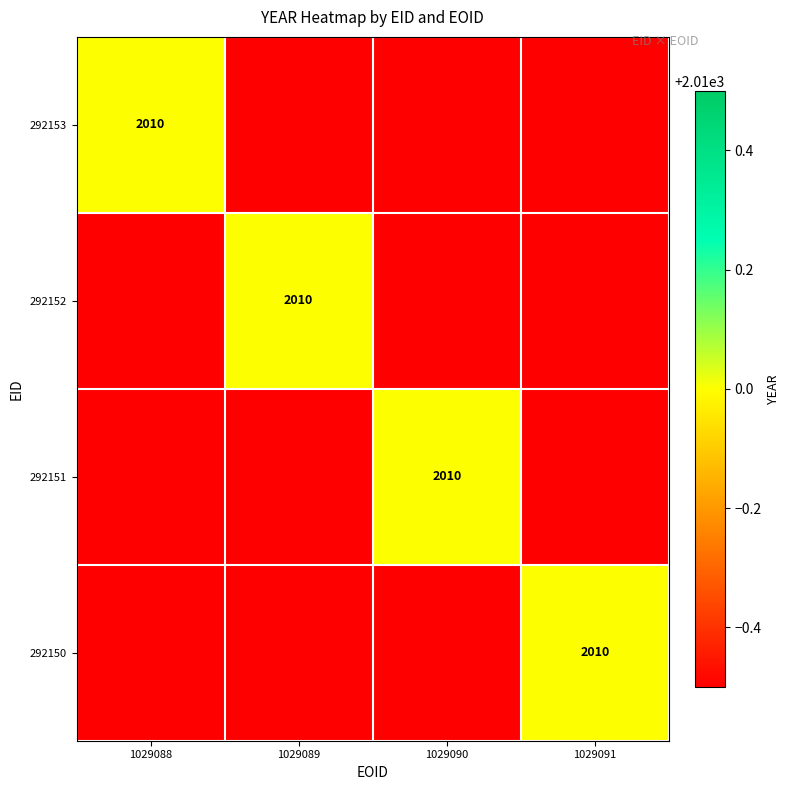

Which series changed the most between 292153 and 292151?

292153